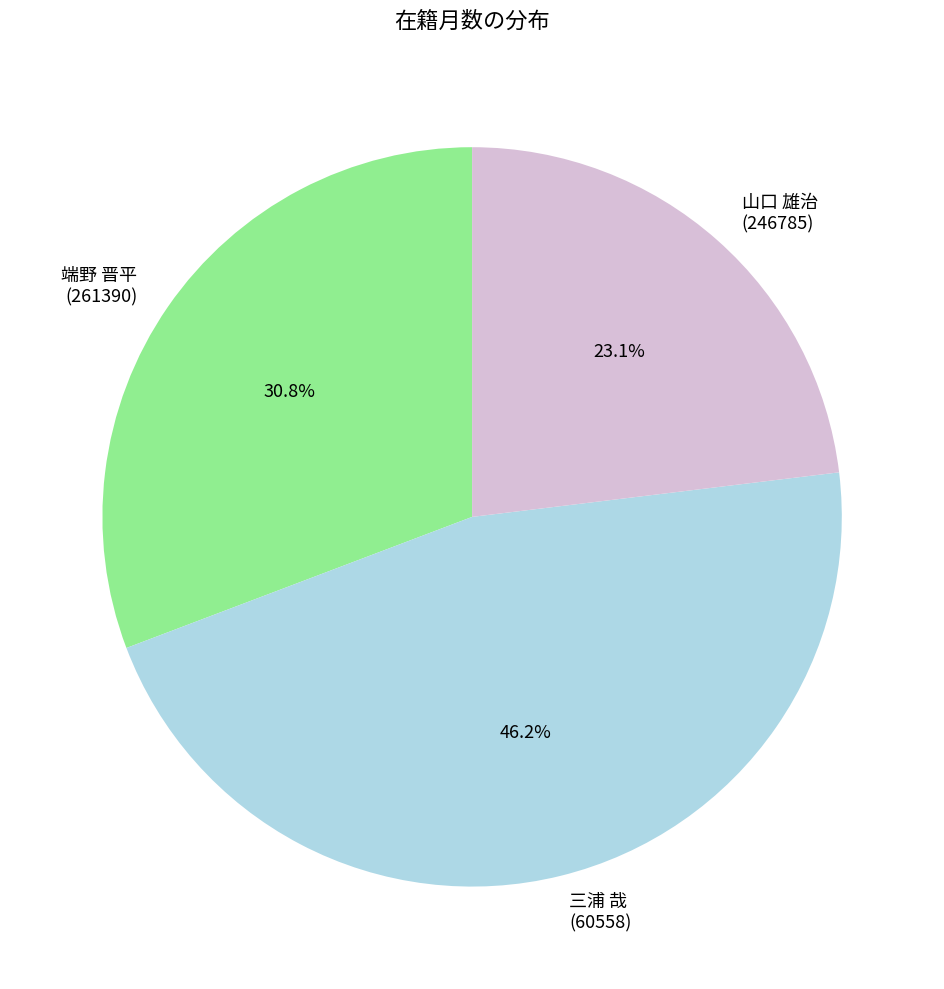

To the nearest percent, what is the difference between the largest and smallest slice percentages?

23%